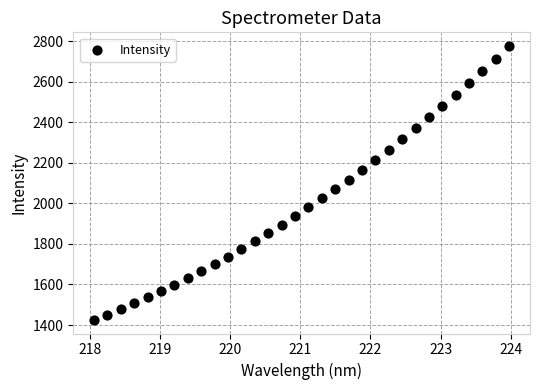

What is the range of Y values (max minus min)?

1351.8